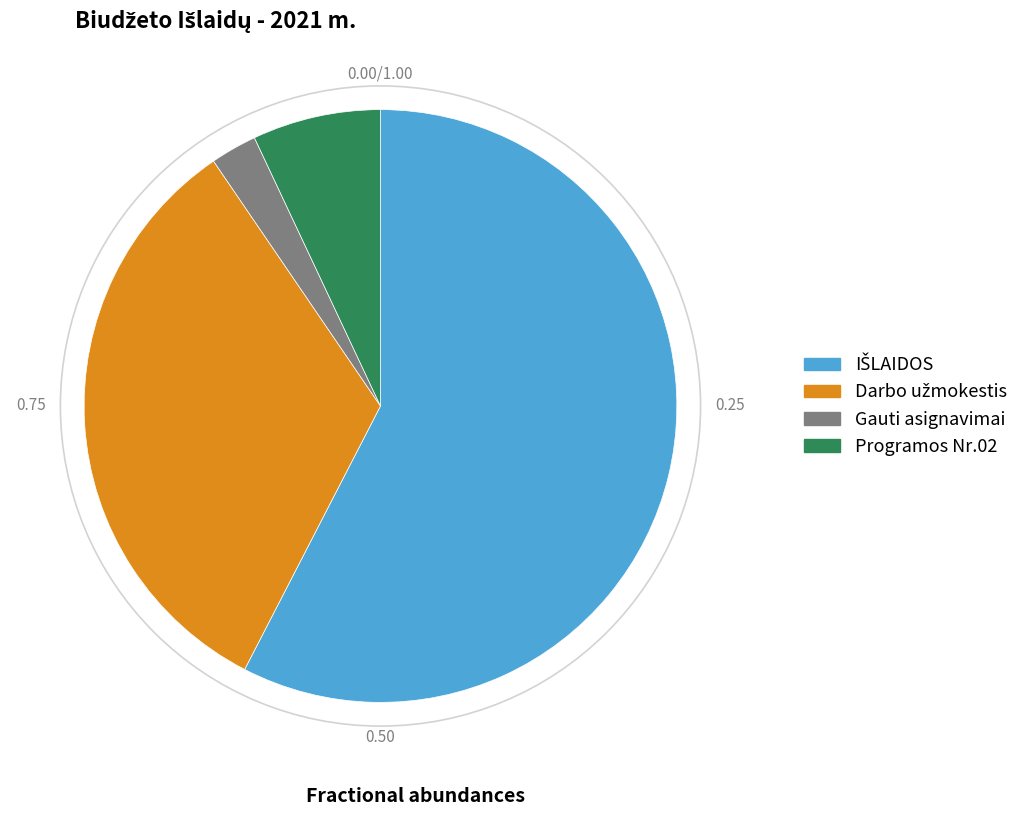

Is there any slice that represents more than half of the pie?

Yes